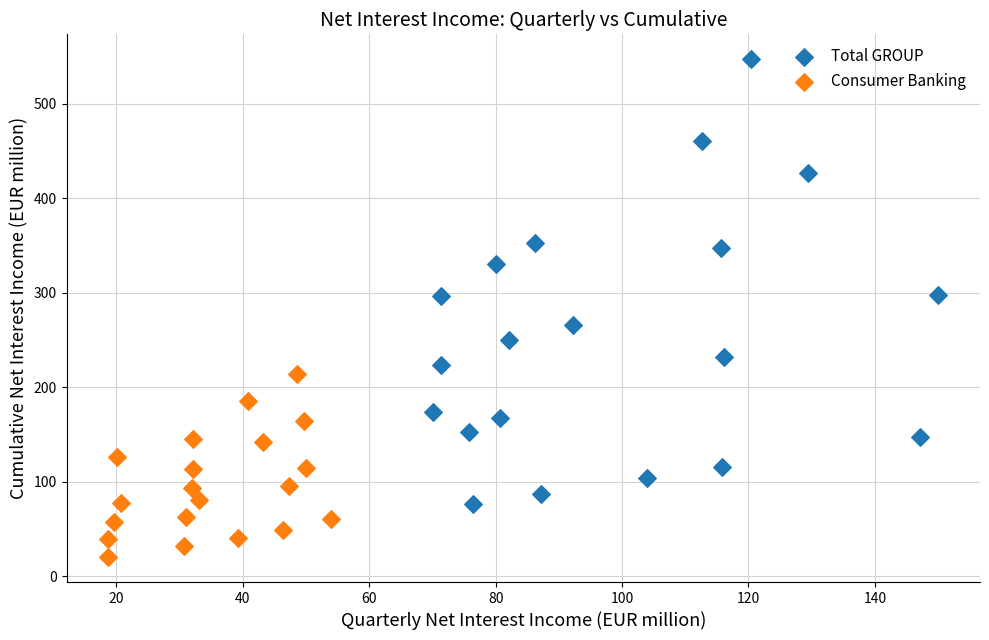

Which series contains the lowest Y value?

Consumer Banking